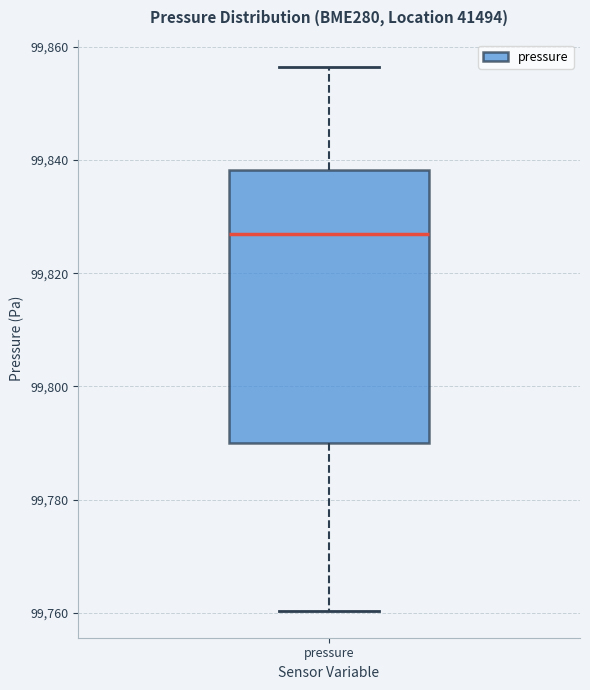

Where does the lower whisker of the box for pressure end on the y-axis? The values are not printed on the chart, so give them approximately, as read against the axis.

99760